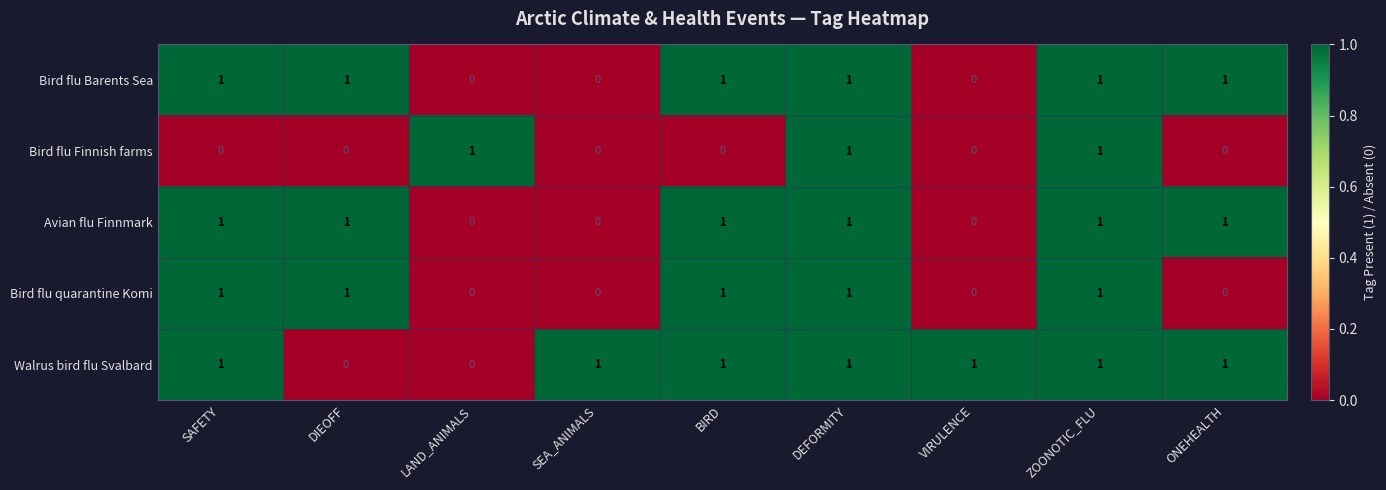

Between BIRD and ONEHEALTH, which series saw the biggest shift?

Bird flu quarantine Komi